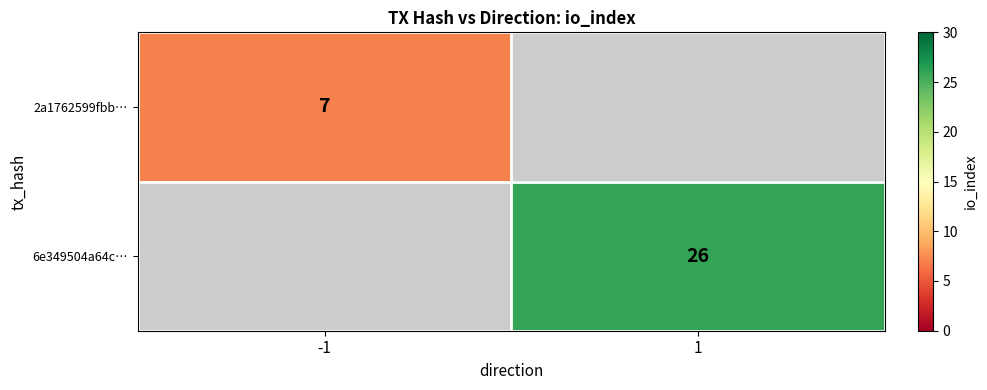

The 6e349504a64c… series shows 26 at 1. True or false?

True